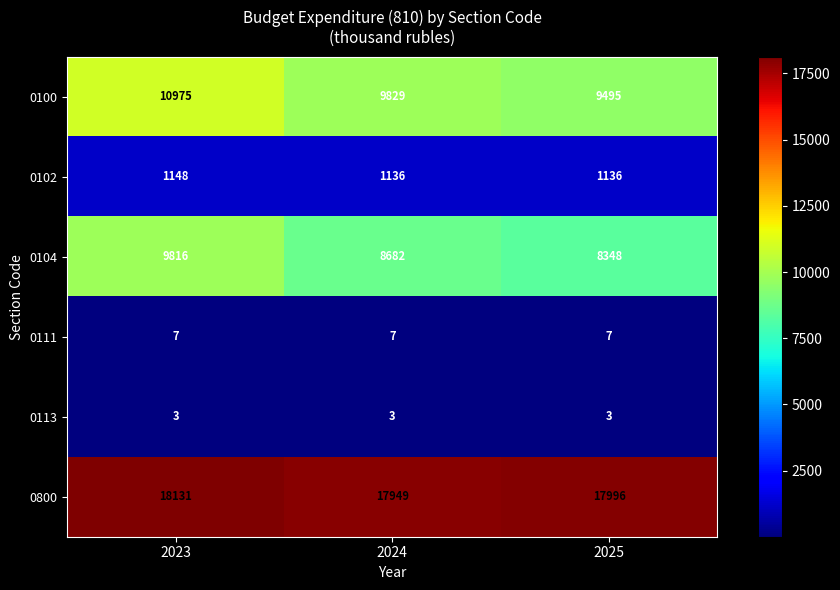

Which series has the largest total across all categories?

0800